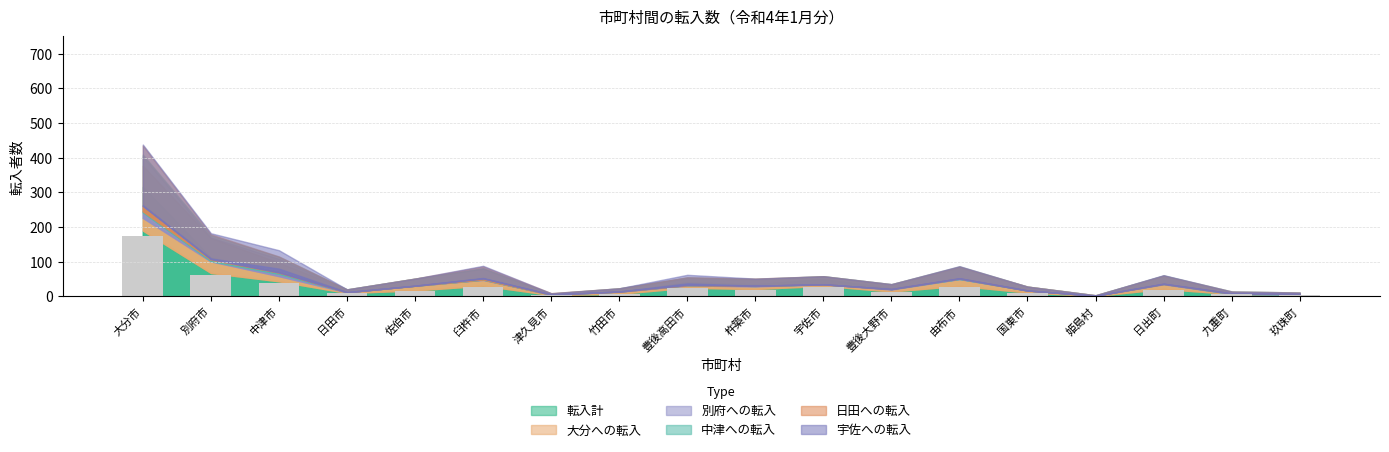

At which label is the value closest to 87?

別府市